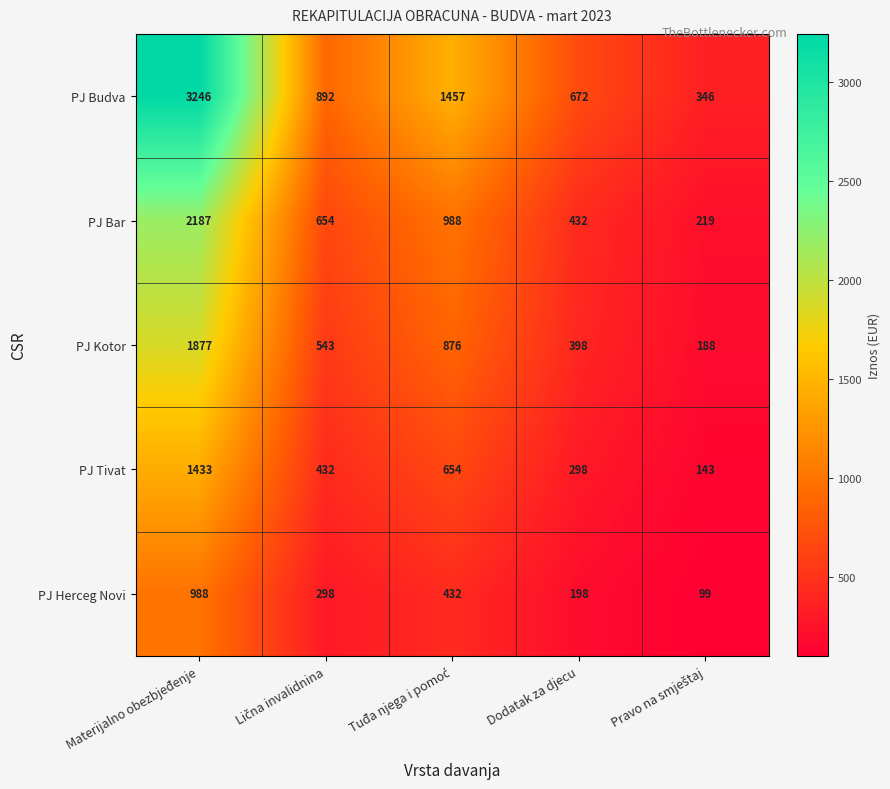

Reading right to left, list all the values displayed in this chart.

PJ Budva: 346	672	1457	892	3246
PJ Bar: 219	432	988	654	2187
PJ Kotor: 188	398	876	543	1877
PJ Tivat: 143	298	654	432	1433
PJ Herceg Novi: 99	198	432	298	988